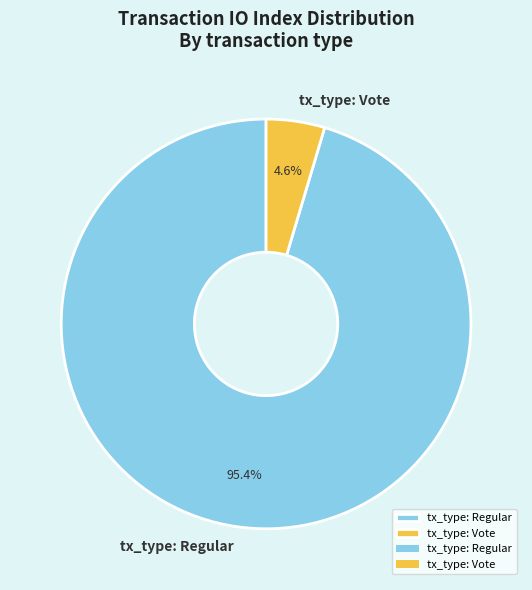

What is the ratio of the value at tx_type: Regular to the value at tx_type: Vote?

20.7